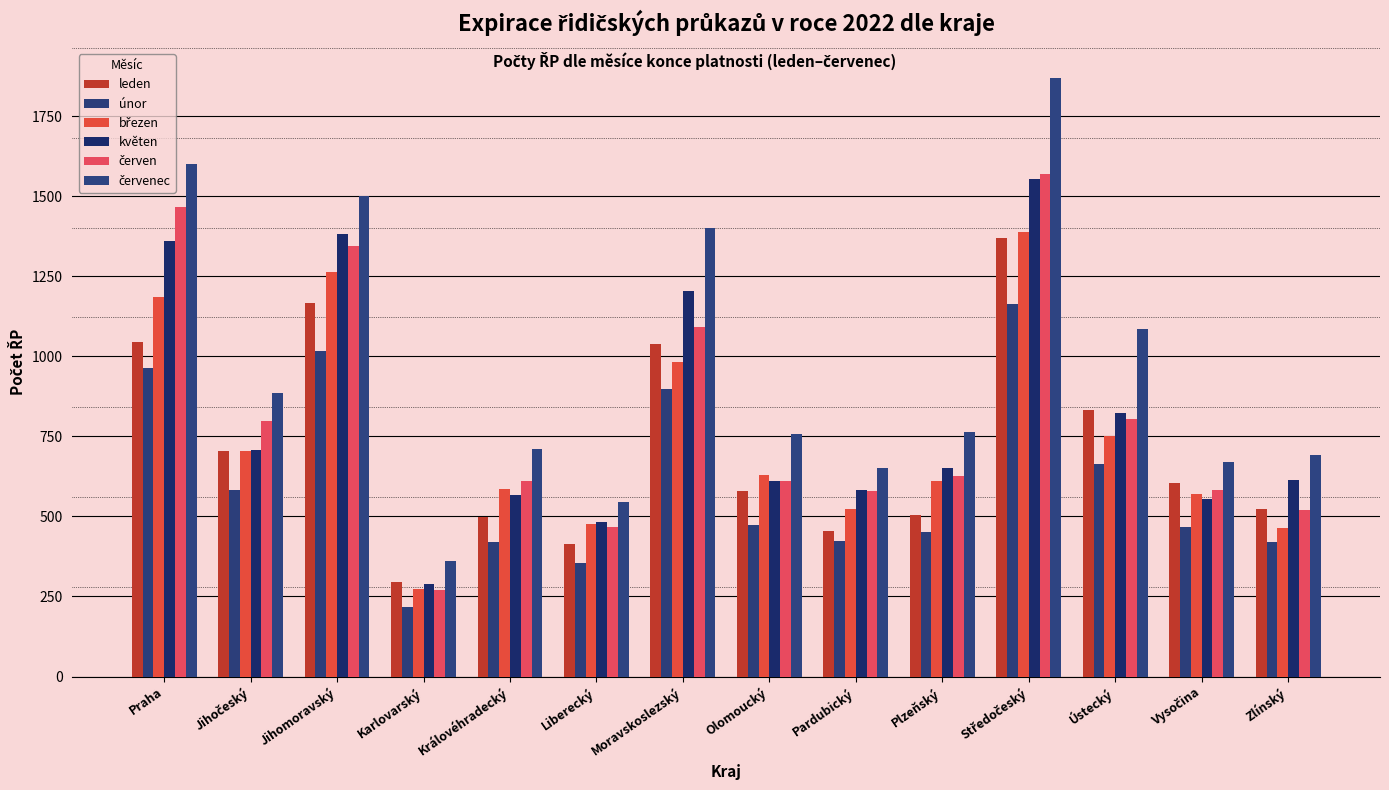

What is the average value of the květen series?

813